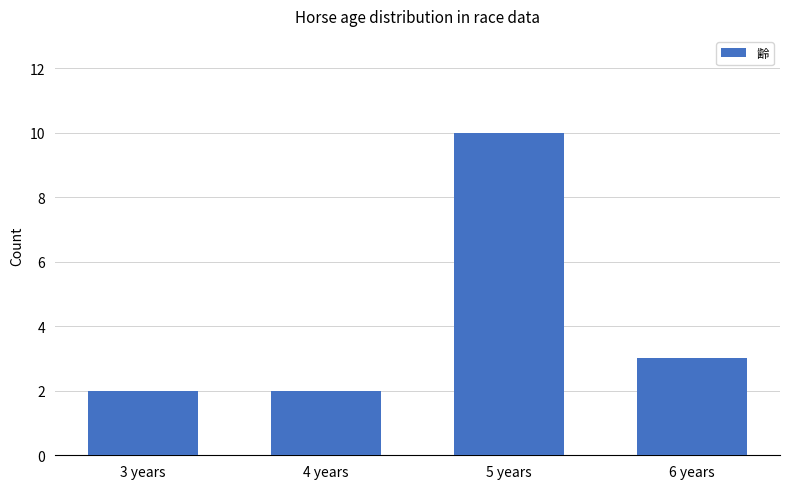

What is the average value?

4